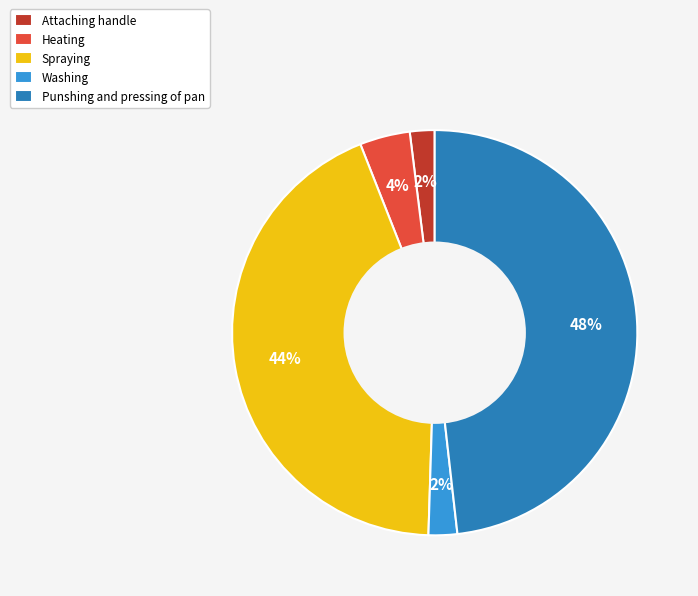

True or false: Heating accounts for 19% of the total.

False